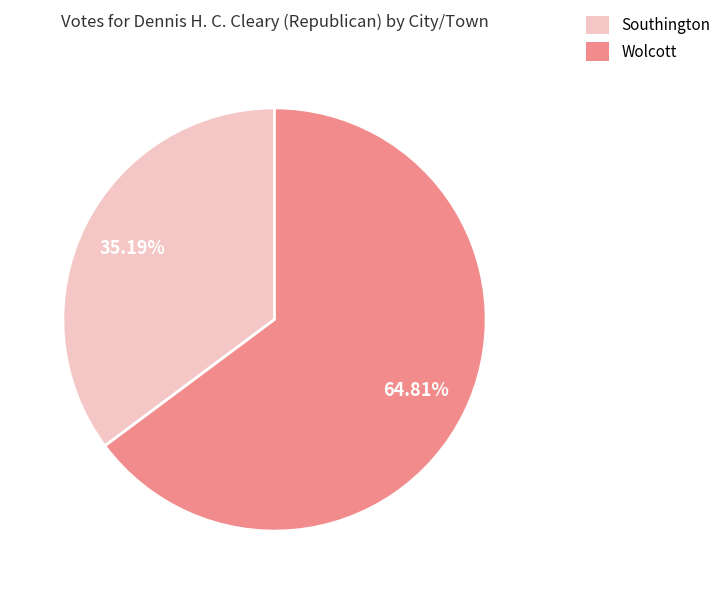

The Wolcott slice represents 65% of the pie. True or false?

True